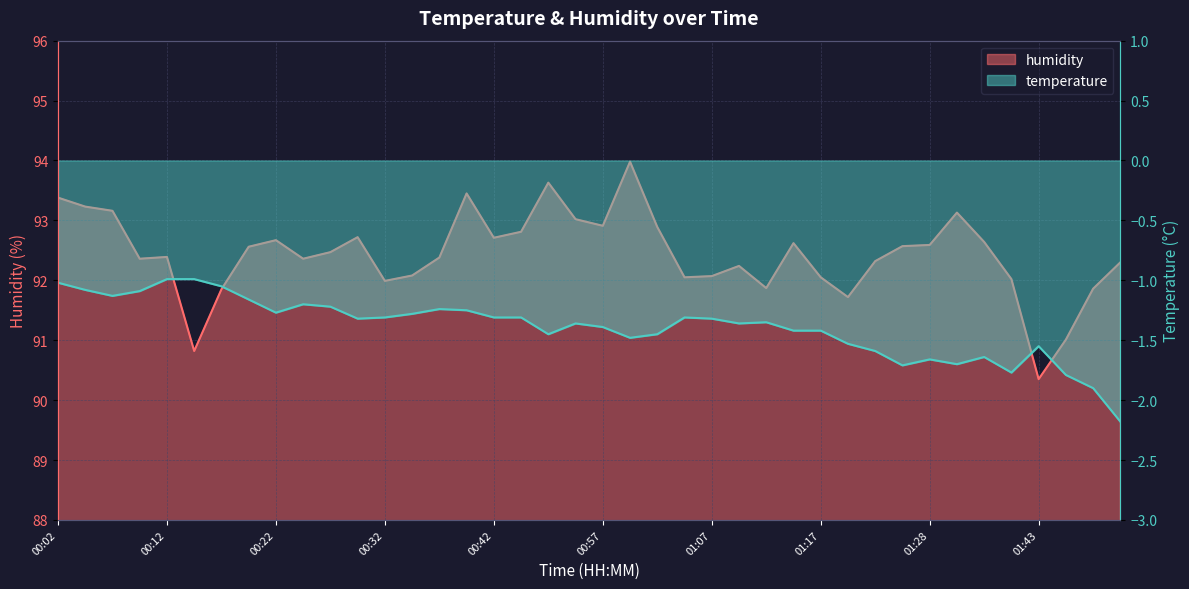

Reading right to left, what are all the values shown in this chart?

humidity: 92.3	91.9	91.0	90.3	92.0	92.6	93.1	92.6	92.6	92.3	91.7	92.0	92.6	91.9	92.2	92.1	92.0	92.9	94.0	92.9	93.0	93.6	92.8	92.7	93.5	92.4	92.1	92.0	92.7	92.5	92.4	92.7	92.6	91.8	90.8	92.4	92.4	93.2	93.2	93.4
temperature: -2.2	-1.9	-1.8	-1.6	-1.8	-1.6	-1.7	-1.7	-1.7	-1.6	-1.5	-1.4	-1.4	-1.4	-1.4	-1.3	-1.3	-1.4	-1.5	-1.4	-1.4	-1.4	-1.3	-1.3	-1.2	-1.2	-1.3	-1.3	-1.3	-1.2	-1.2	-1.3	-1.2	-1.1	-1.0	-1.0	-1.1	-1.1	-1.1	-1.0